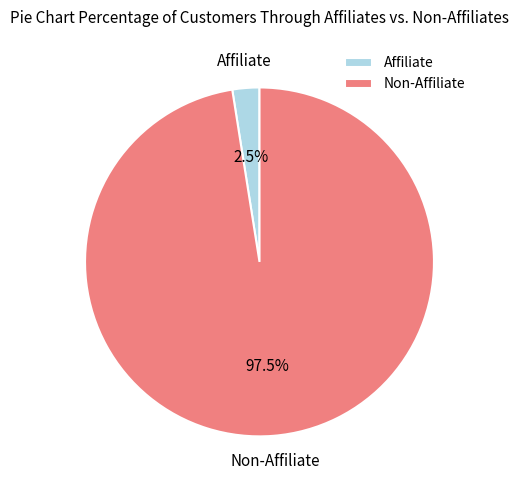

Is there a majority slice in this chart?

Yes